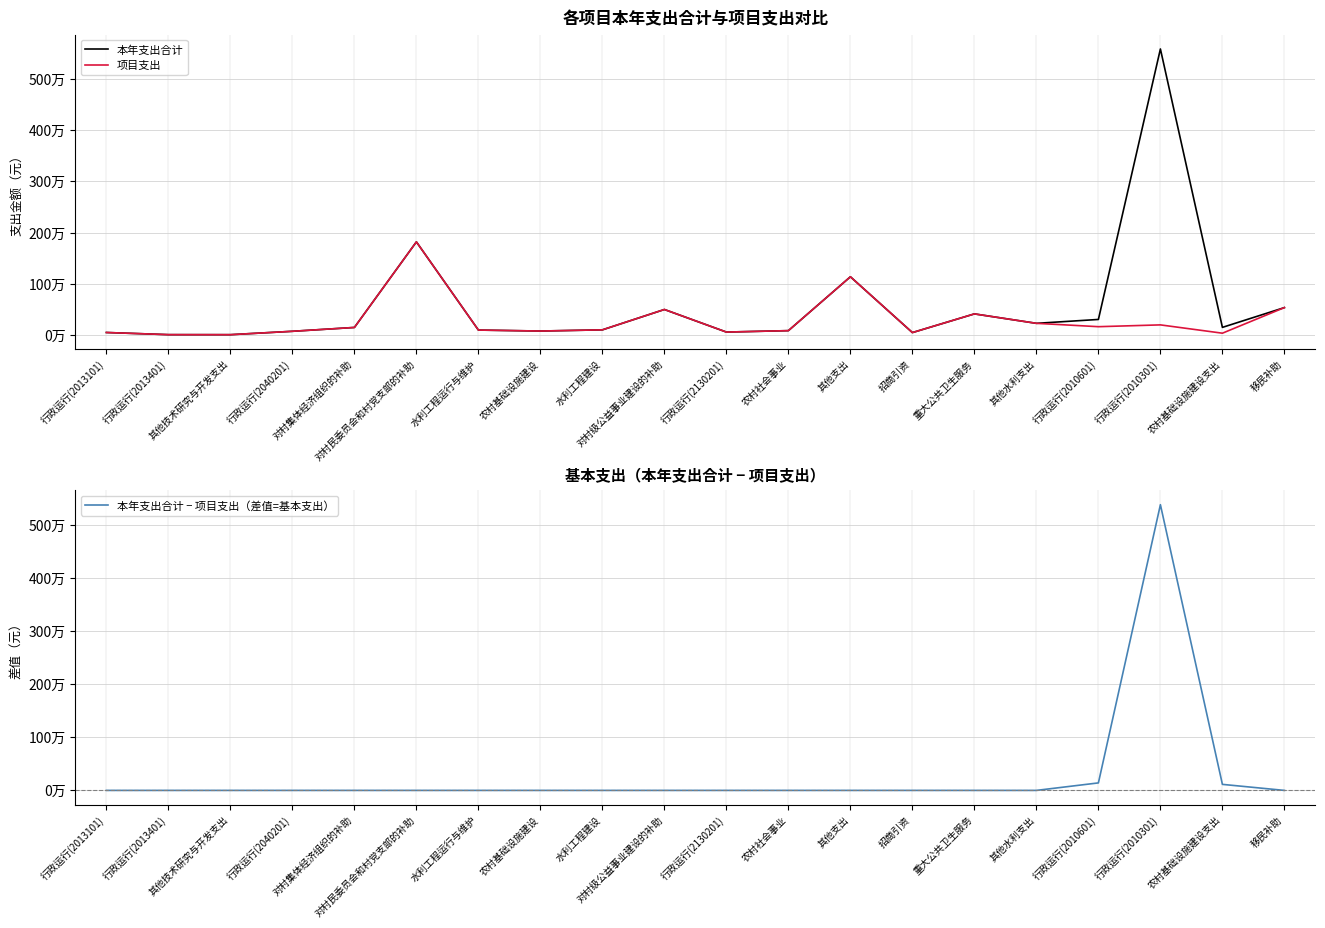

What are all the series names shown in the legend?

本年支出合计, 项目支出, 本年支出合计 − 项目支出（差值=基本支出）